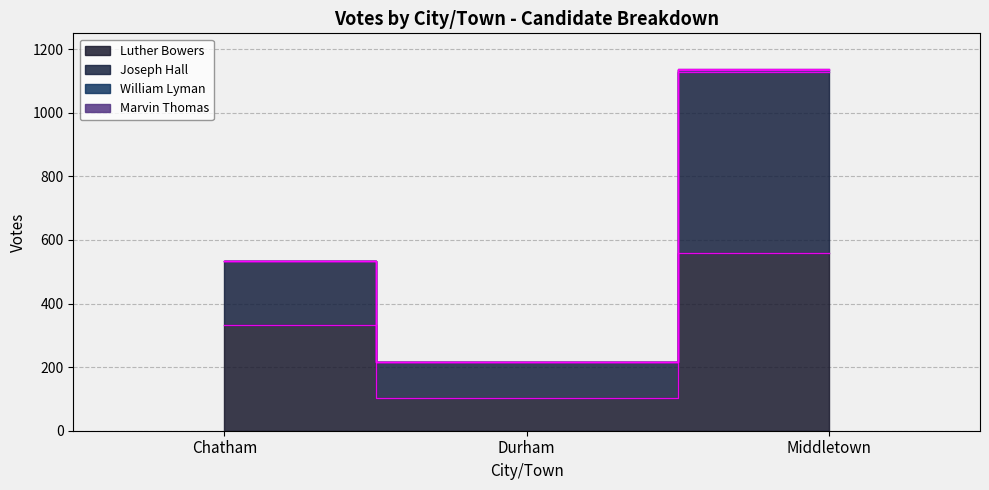

What position from the right is Middletown?

1